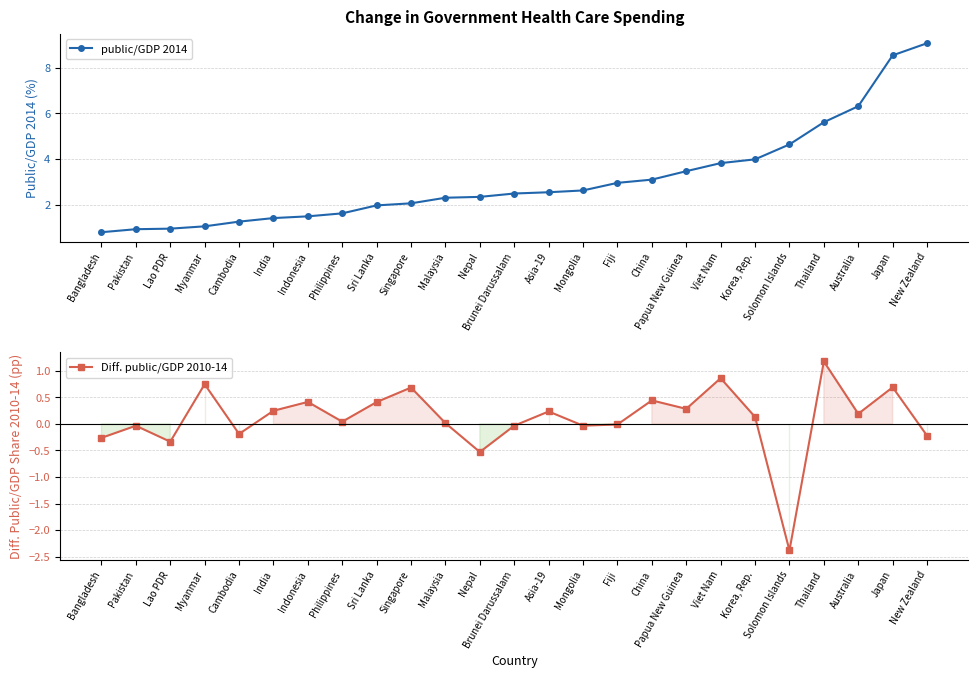

Is the value of Diff. public/GDP 2010-14 at Indonesia greater than the value of public/GDP 2014 at Viet Nam?

No